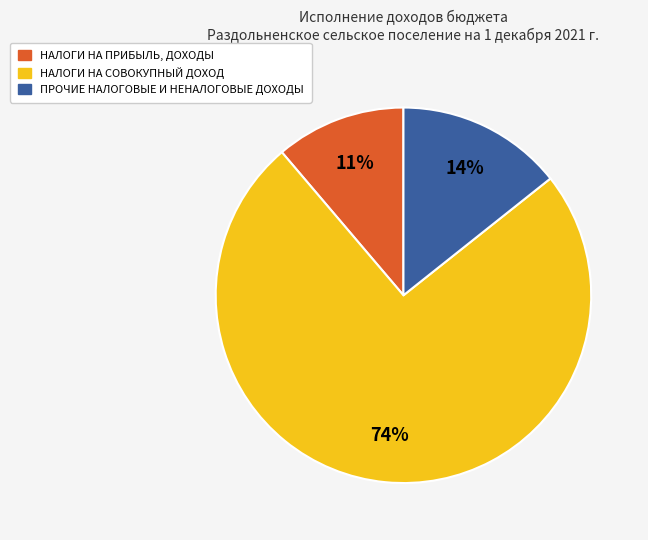

To the nearest percent, what is the combined percentage of ПРОЧИЕ НАЛОГОВЫЕ И НЕНАЛОГОВЫЕ ДОХОДЫ and НАЛОГИ НА СОВОКУПНЫЙ ДОХОД?

89%